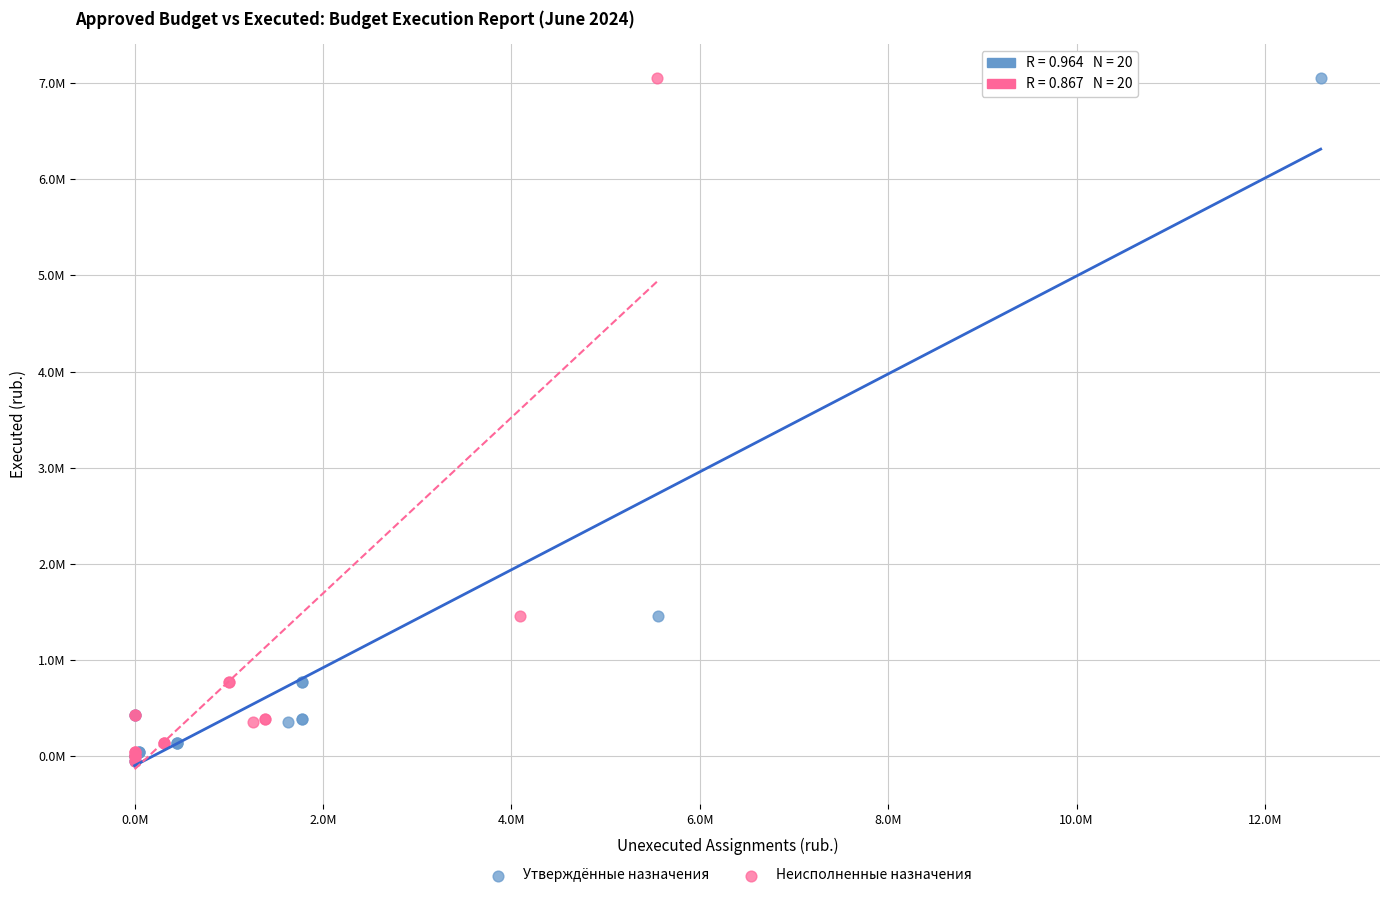

What are all the series names shown in the legend?

Утверждённые назначения, Неисполненные назначения